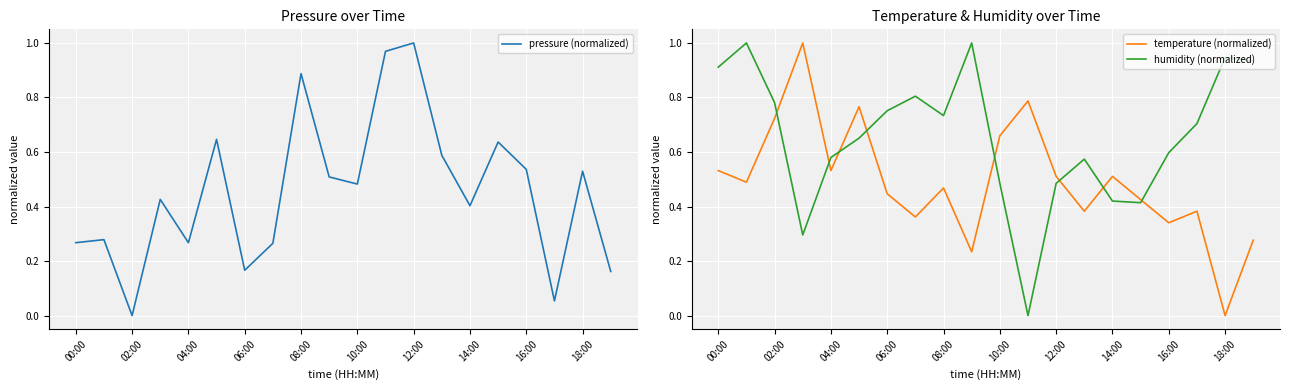

How many intersections are there between temperature (normalized) and humidity (normalized)?

8